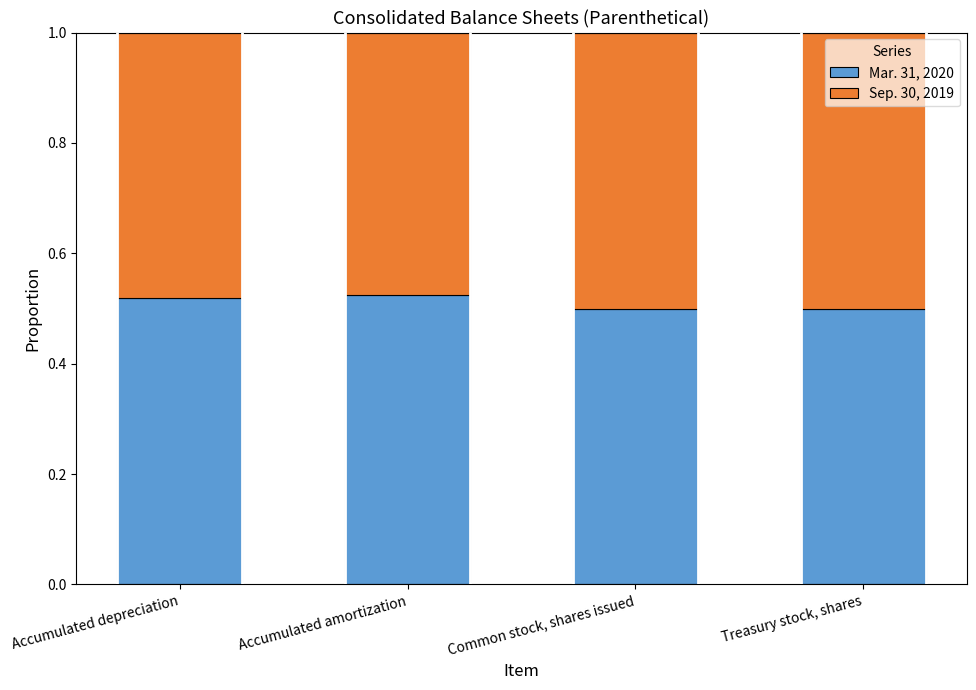

How many Mar. 31, 2020 values are between 0 and 1?

4